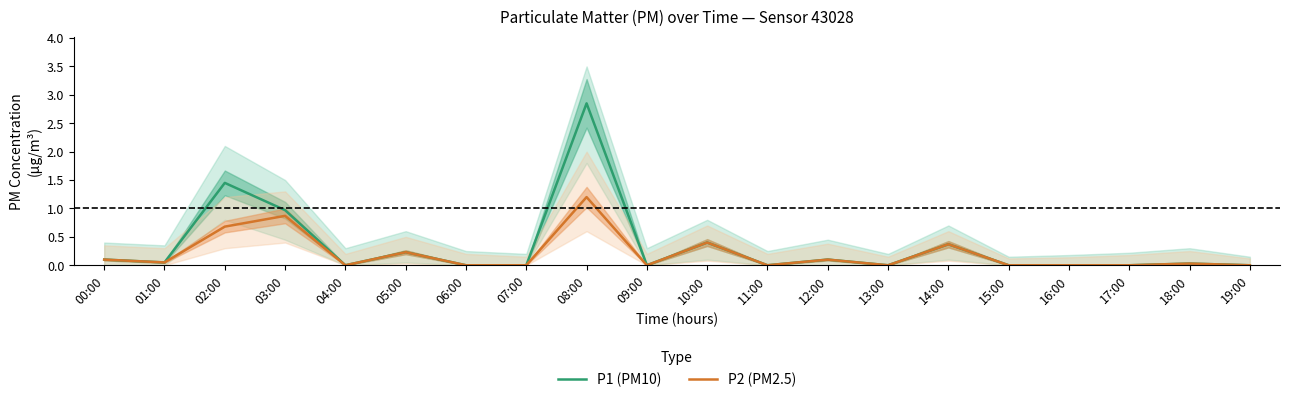

Which has a higher value, 04:00 or 08:00?

08:00